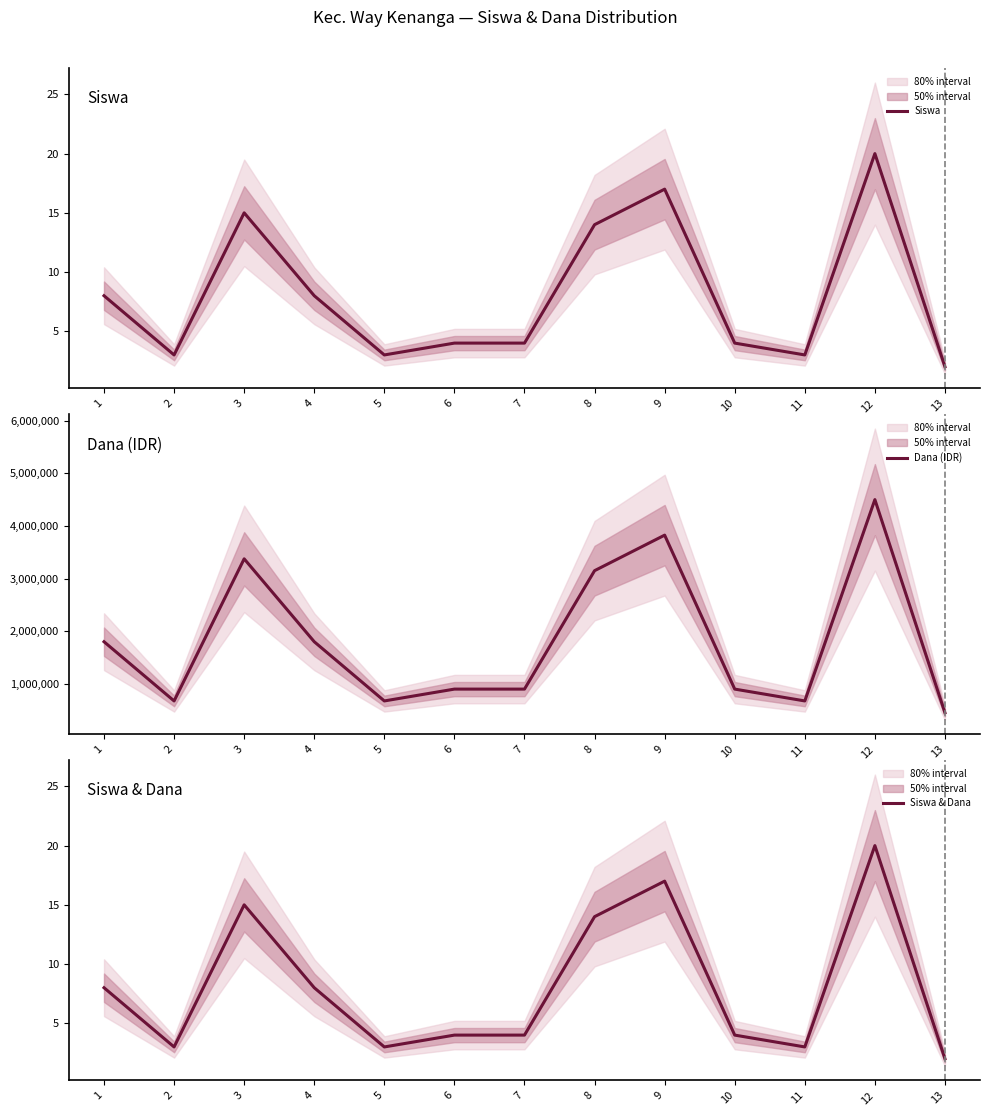

List the series in order of their peak value, lowest first.

Siswa, Siswa & Dana, Dana (IDR)